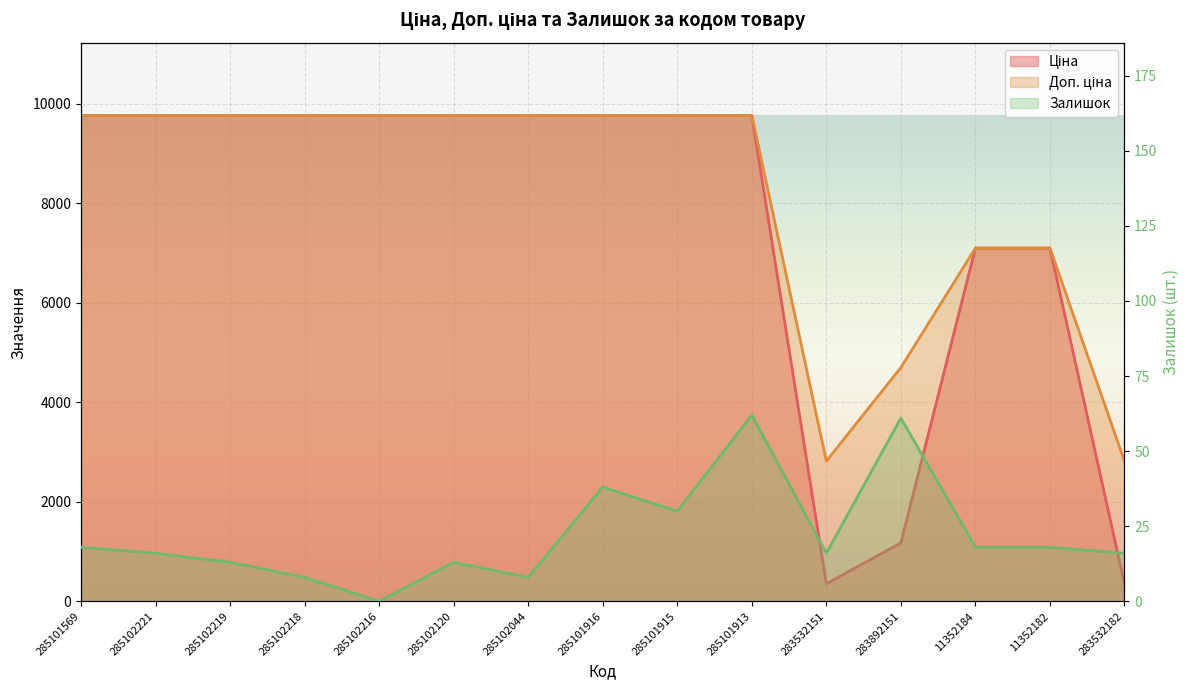

What value does the Доп. ціна series have at 11352184?

7098.8